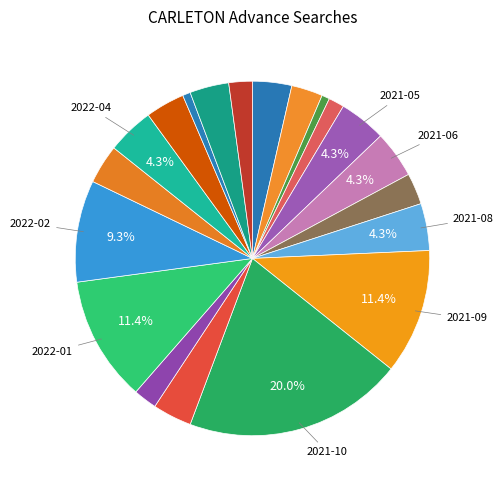

What is the smallest slice in the pie chart?

2022-08